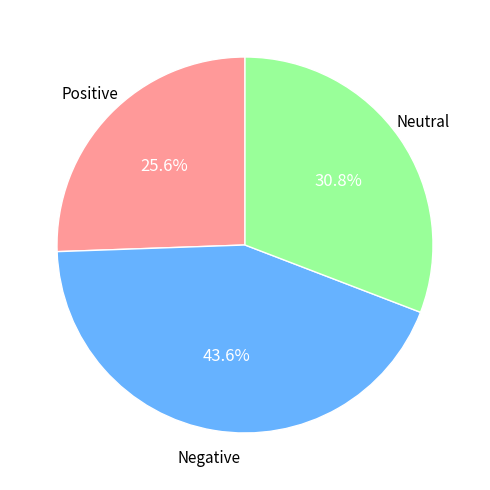

How many slices are in this pie chart?

3